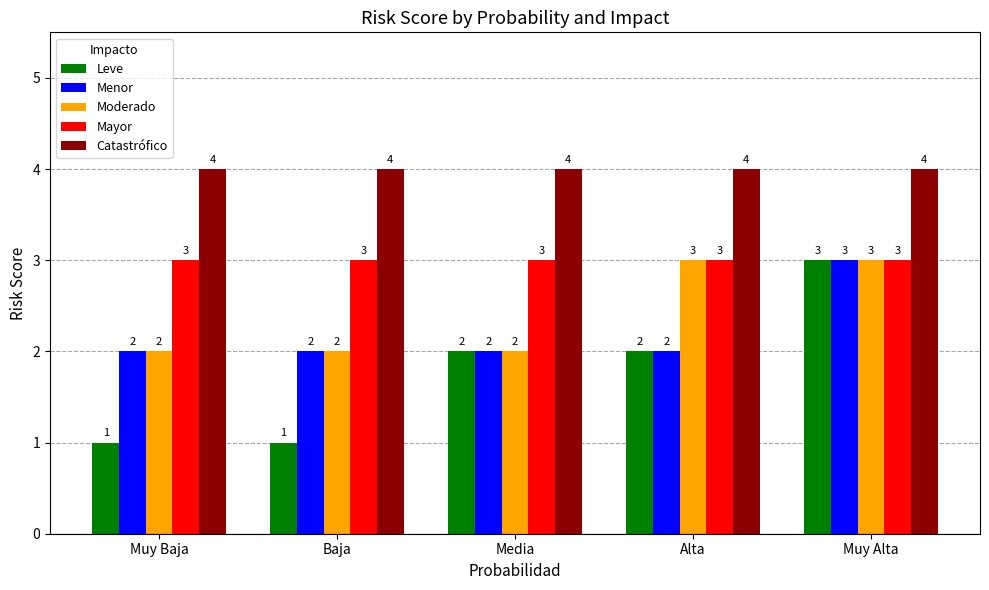

The Catastrófico series shows 4 at Baja. True or false?

True